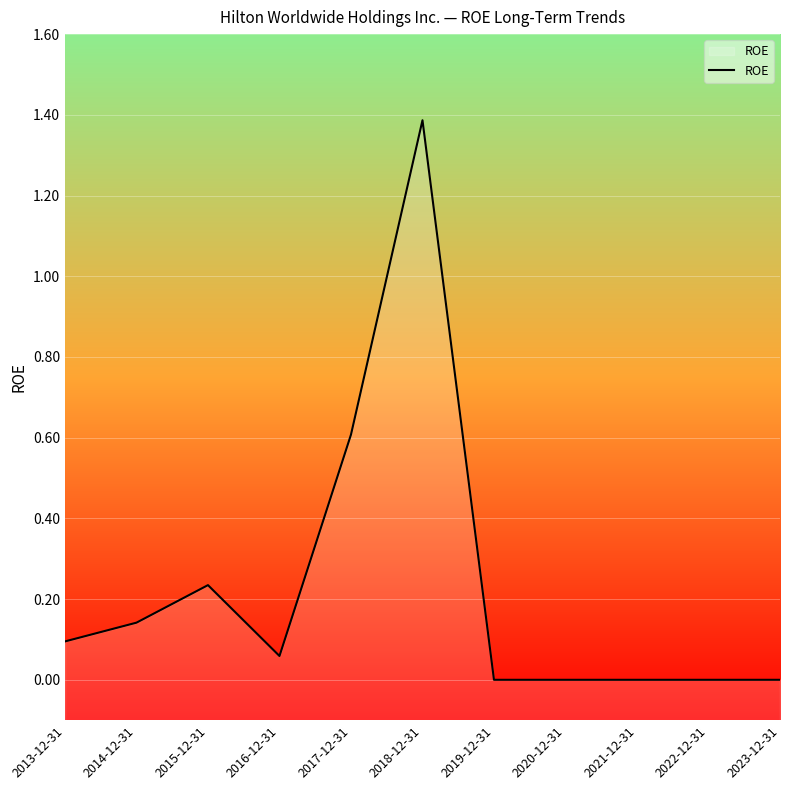

How many interior local peaks (higher than both neighbors) does the data have?

2